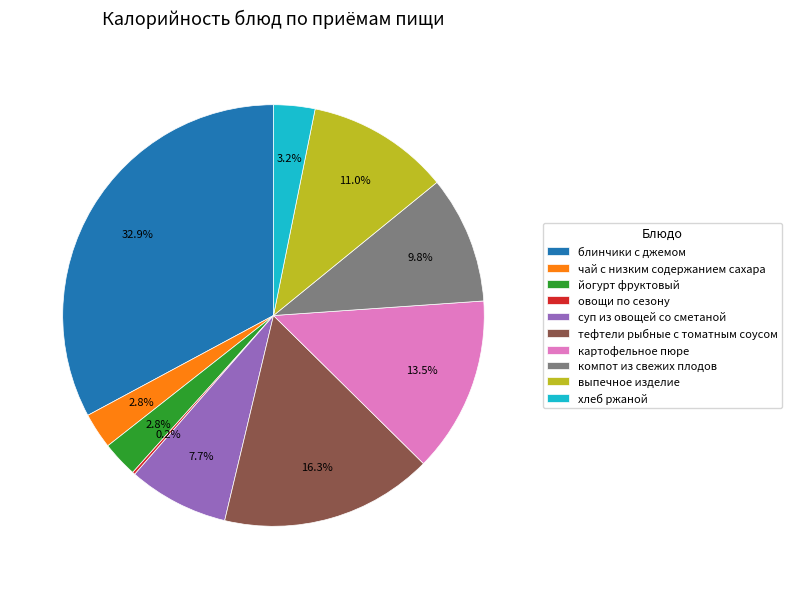

What percentage is the хлеб ржаной slice, to the nearest percent?

3%